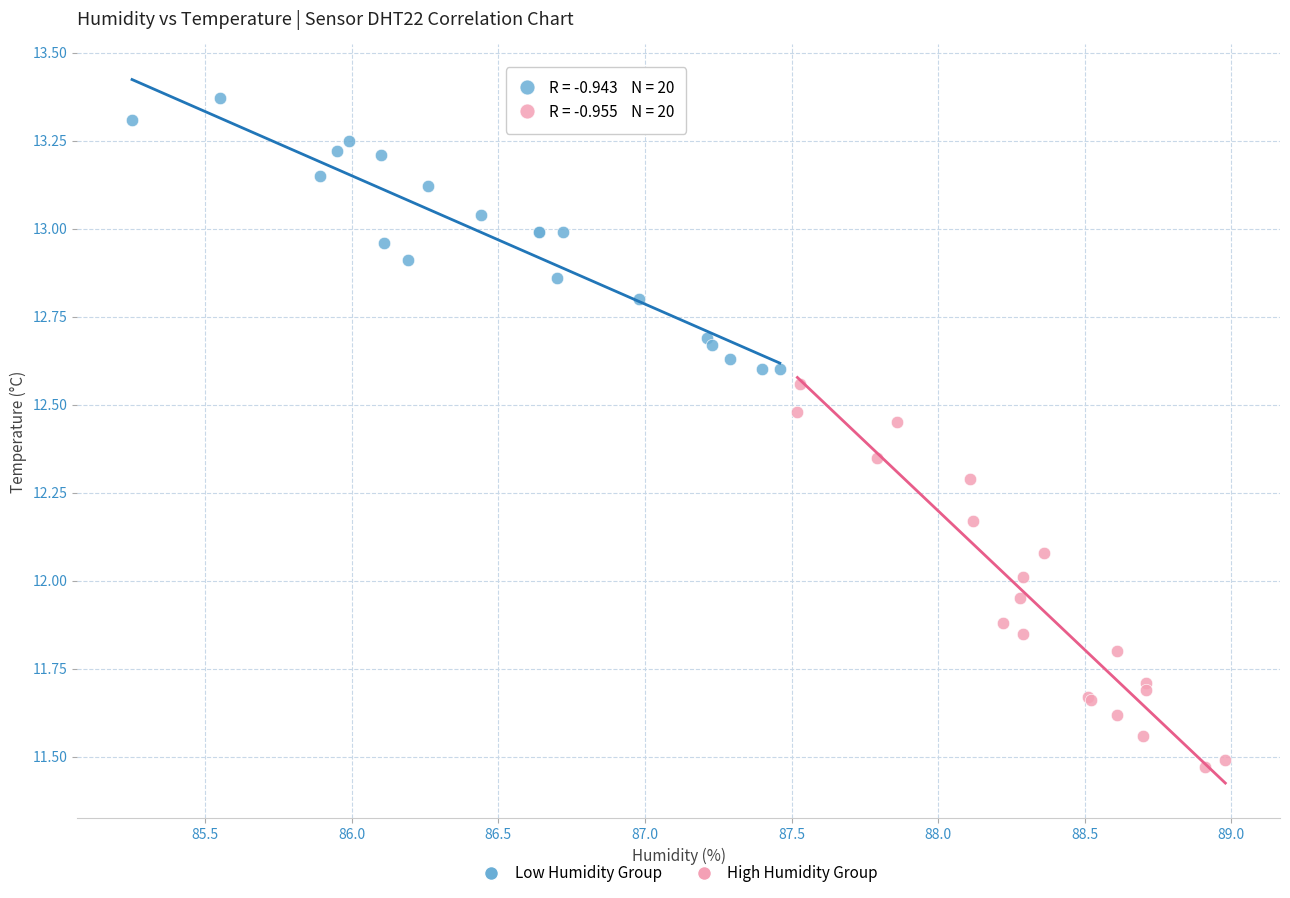

Which series contains the lowest Y value?

High Humidity Group